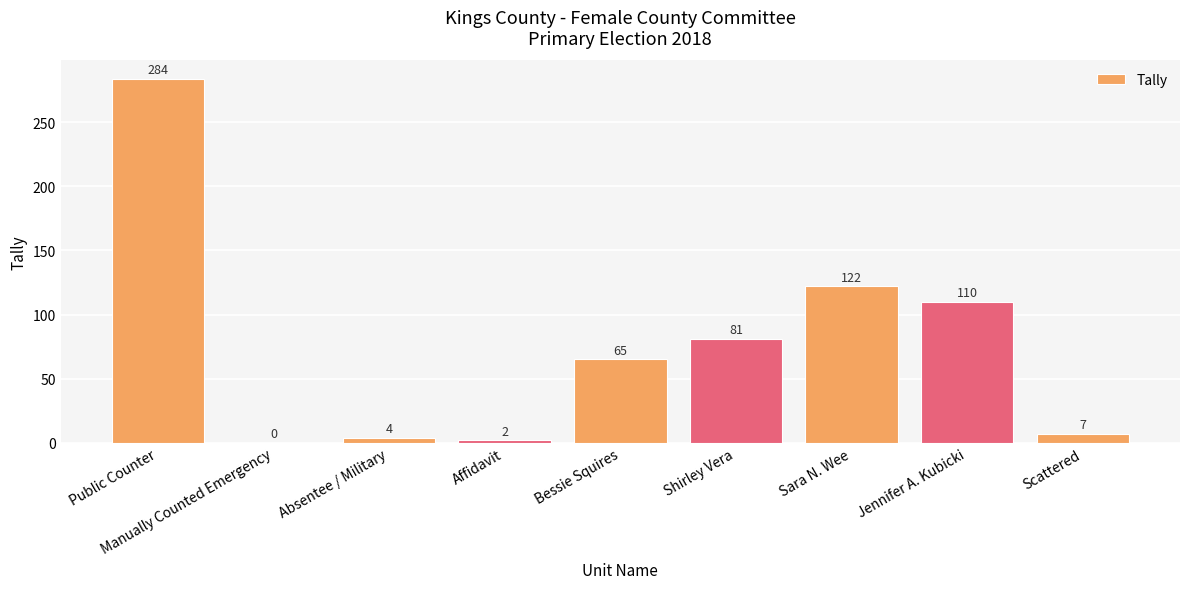

Between Jennifer A. Kubicki and Bessie Squires, which is larger?

Jennifer A. Kubicki